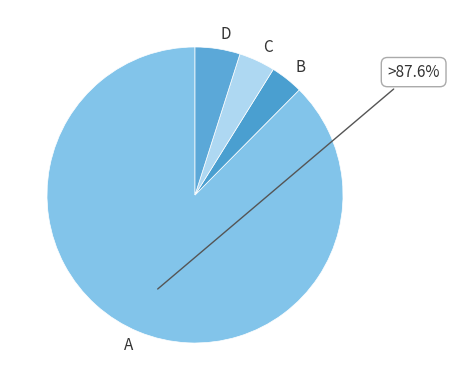

How many segments does this pie chart have?

4